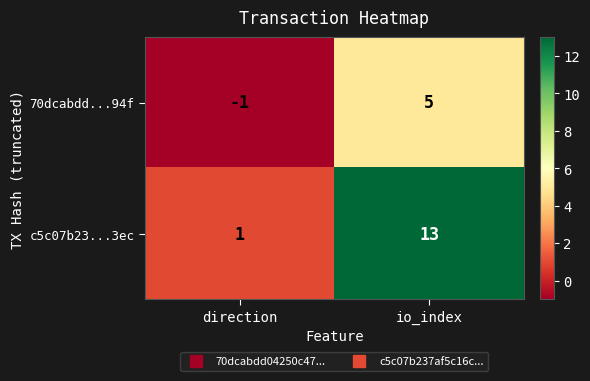

At which category is the sum across all series the highest?

io_index